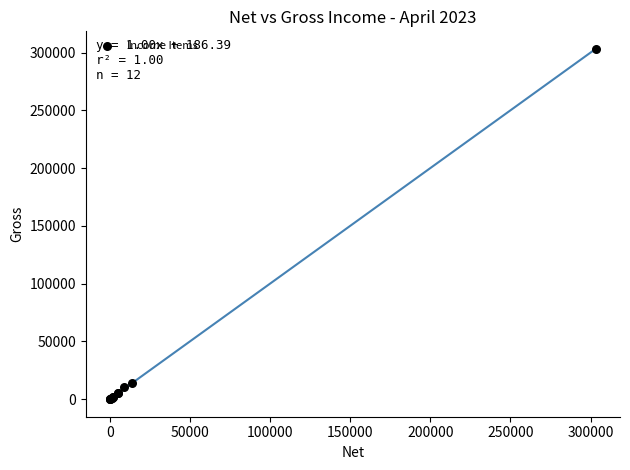

What Y value in the scatter plot is closest to 151621?

13759.4